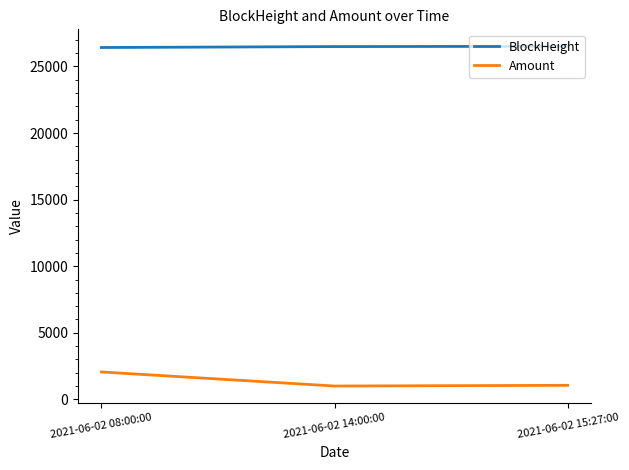

What is the minimum value for Amount?

1000.0